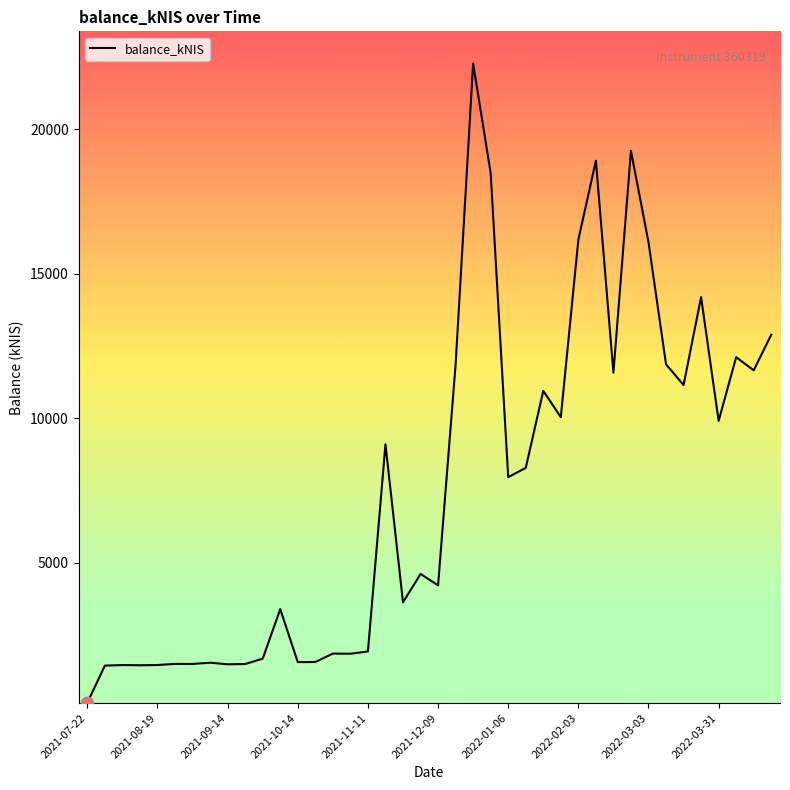

What is the difference between the maximum and minimum values?

22112.3